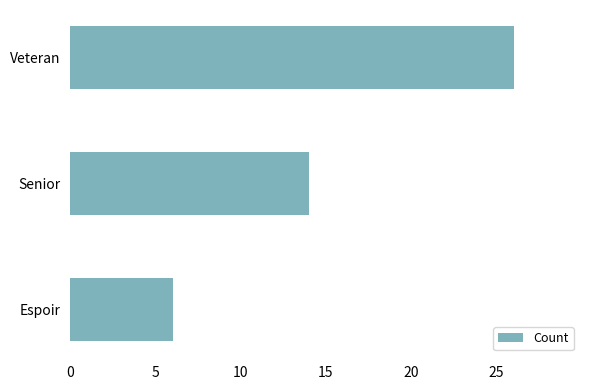

What position from the bottom is Senior?

2